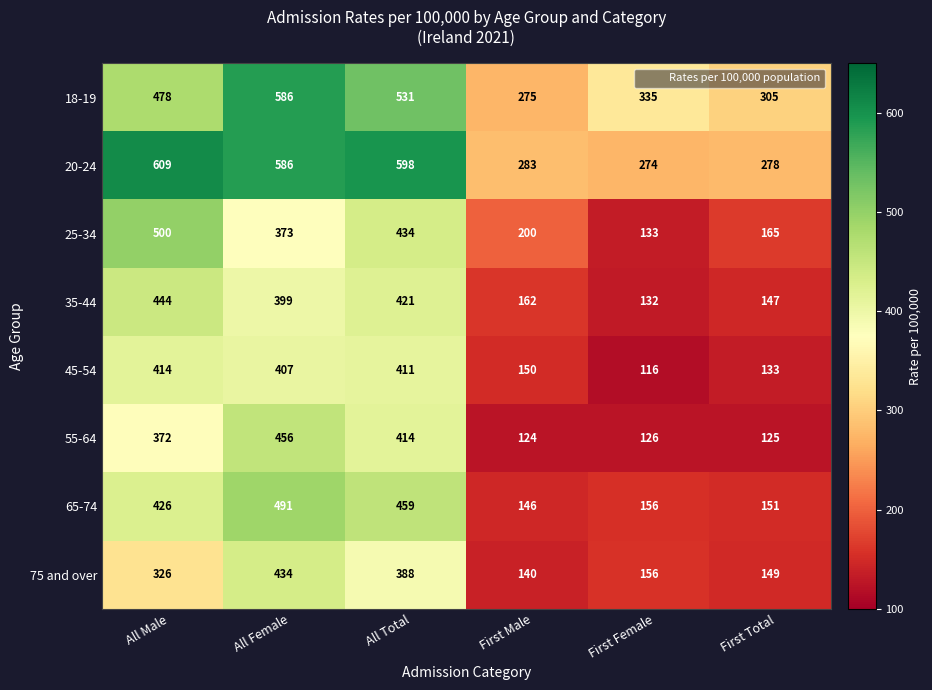

What is the maximum value shown in the chart?

609